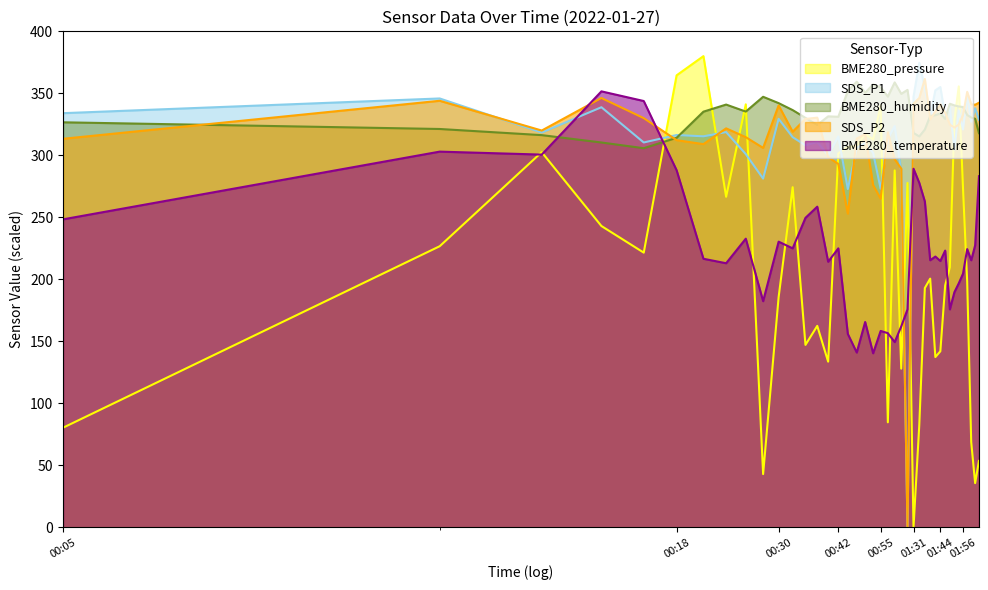

What is the label of the 37th point from the left?

01:58